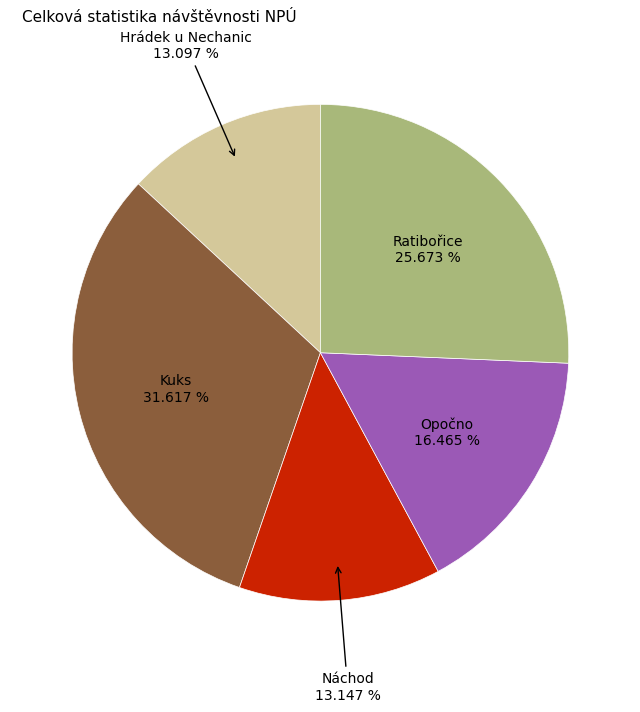

What percentage do Hrádek u Nechanic and Kuks together represent?

44.7%